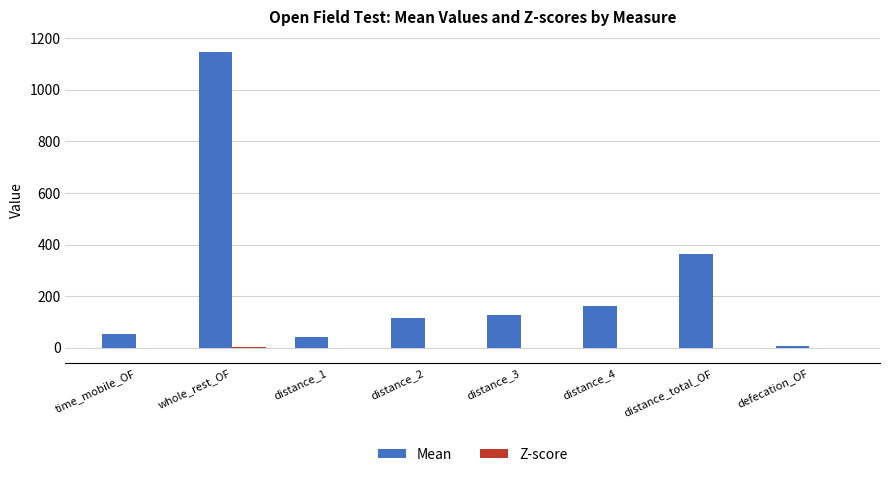

At which category is the sum across all series the highest?

whole_rest_OF